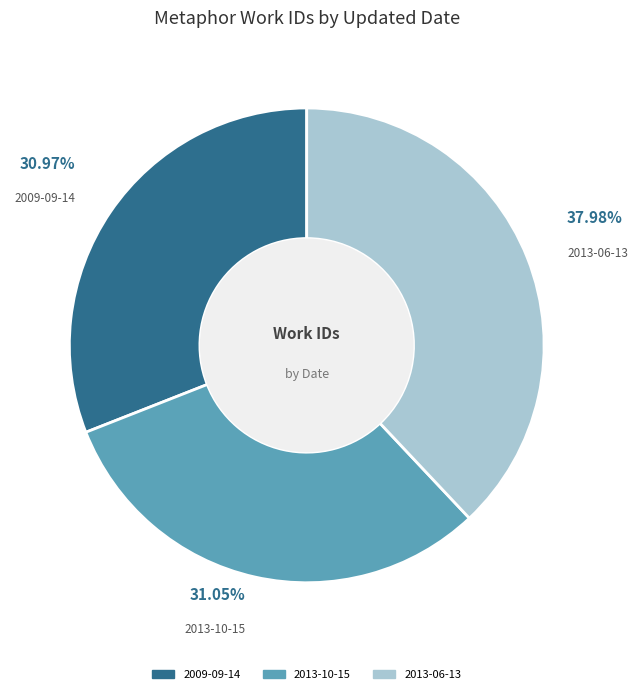

How many slices are in this pie chart?

3